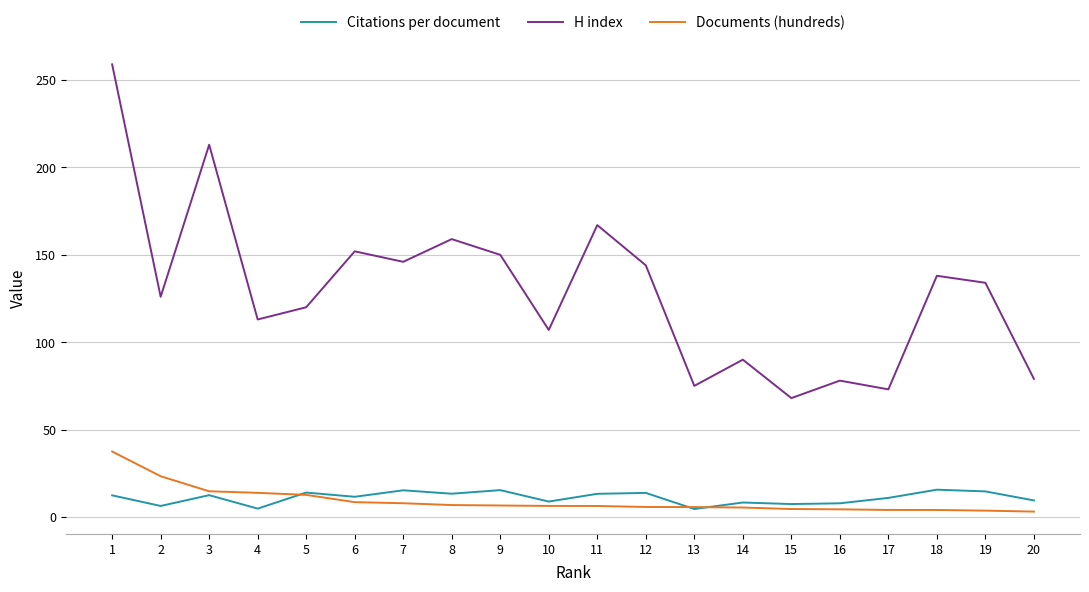

The H index series shows 25.3 at 14. True or false?

False